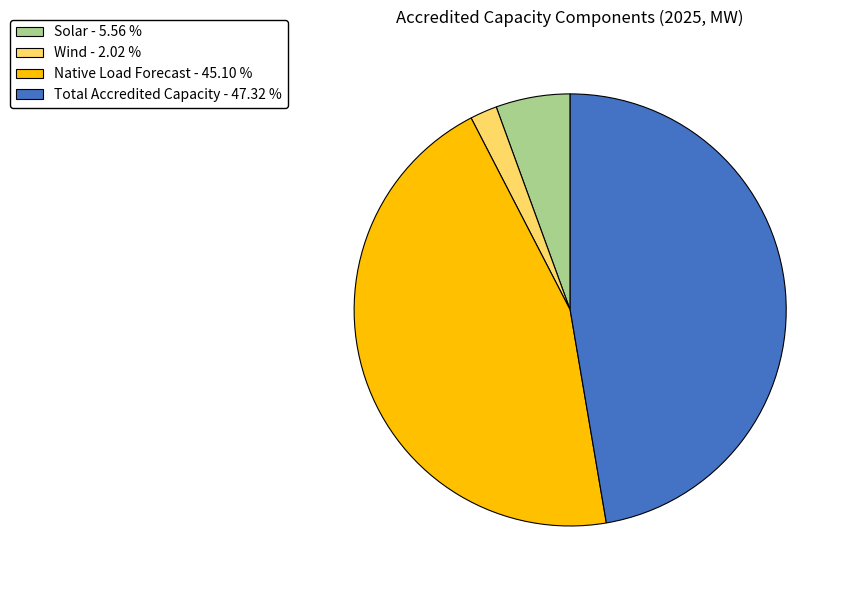

Rank the categories by value from highest to lowest.

Total Accredited Capacity - 47.32 %, Native Load Forecast - 45.10 %, Solar - 5.56 %, Wind - 2.02 %